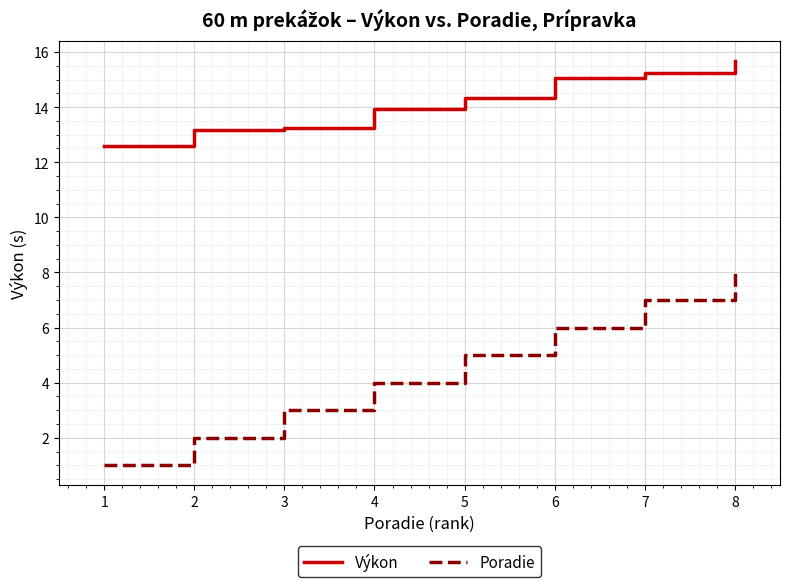

What is the spread (max minus min) of values at 5?

9.3